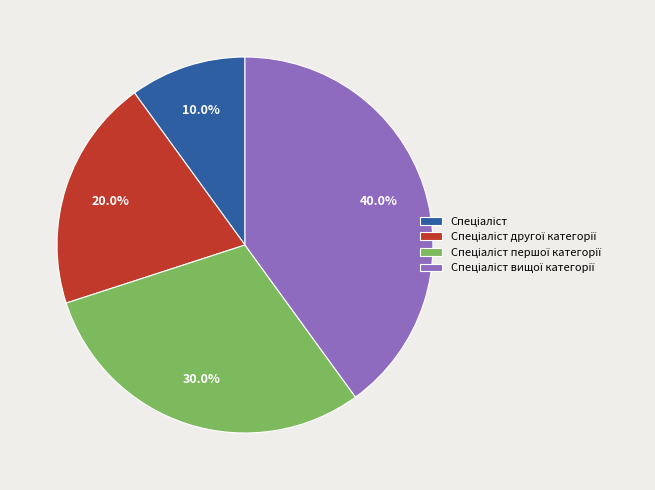

Does any single category account for the majority?

No